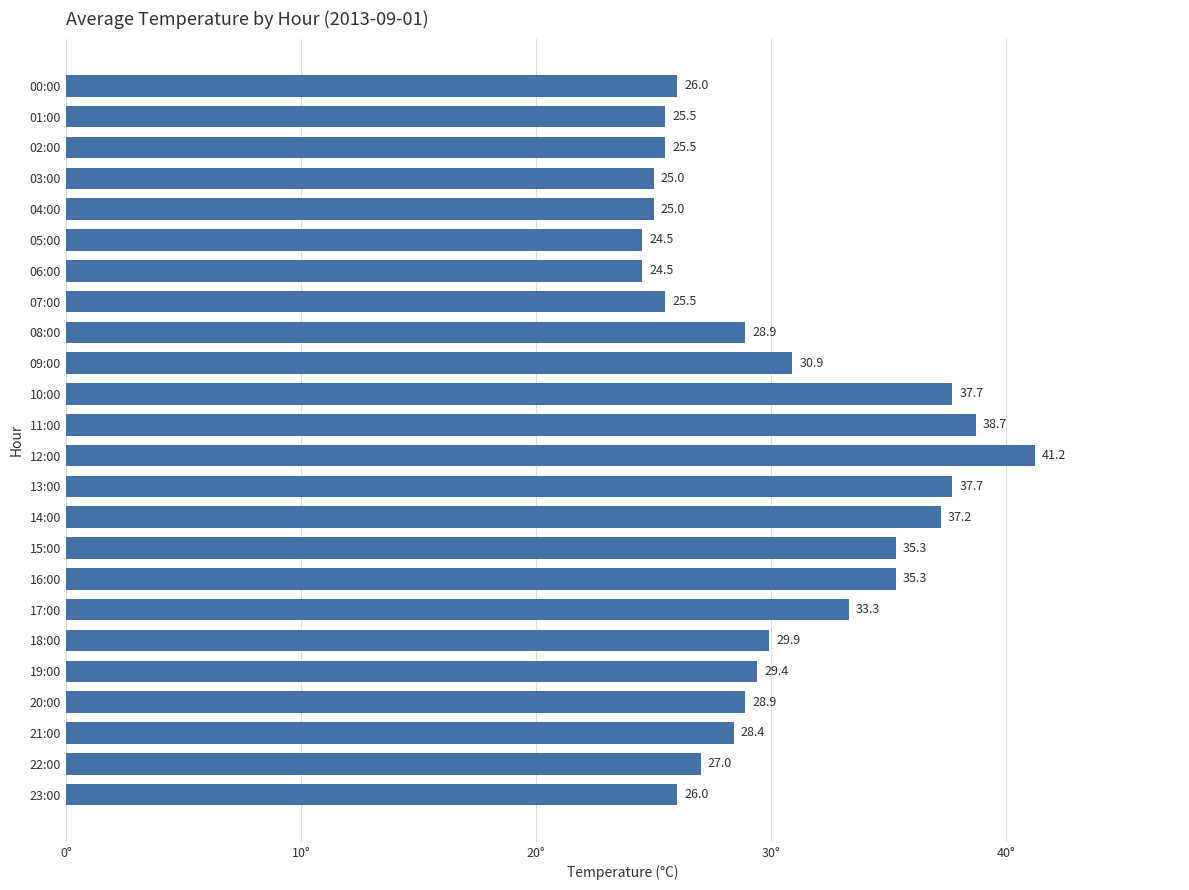

What is the average value?

30.3